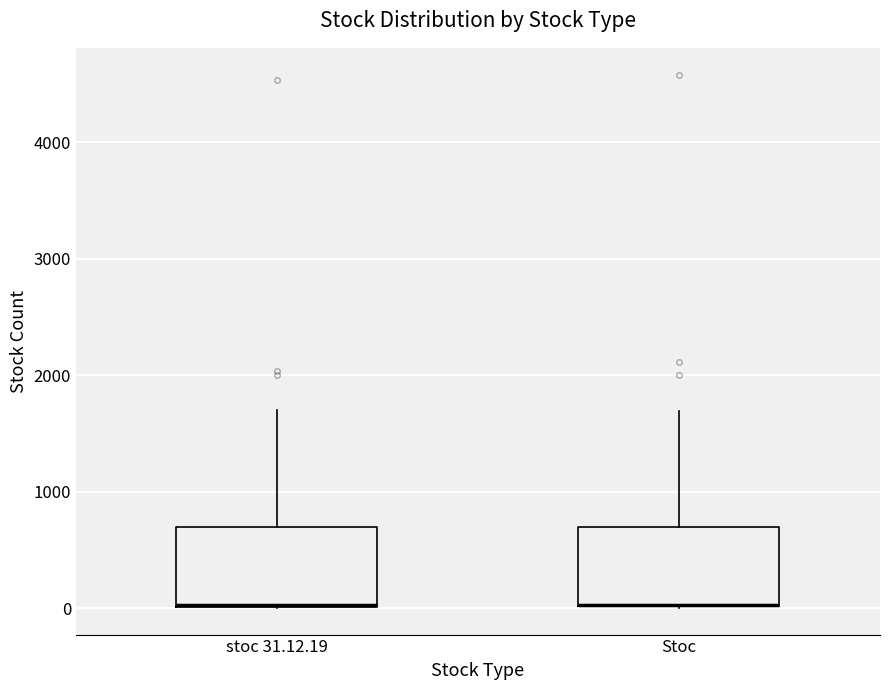

Reading left to right, transcribe this box plot: for each box, give where its median line is, the range the box spans, and where its two whiskers end, as read against the y-axis. The values are not printed on the chart, so give them approximately, as read against the axis.

stoc 31.12.19: median 0 (drawn on the box's lower edge), box 0 to 700, whiskers 0 to 1700
Stoc: median 0 (drawn on the box's lower edge), box 0 to 700, whiskers 0 to 1700